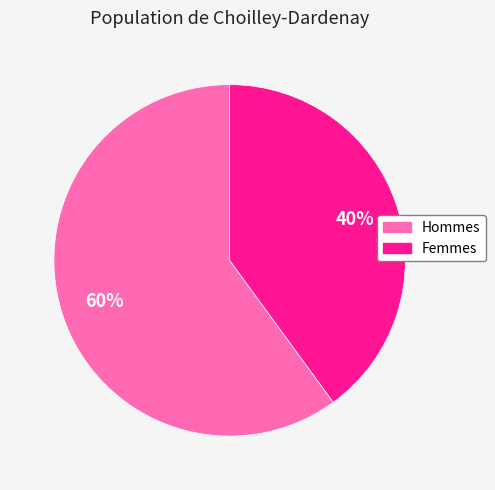

How many slices are in this pie chart?

2